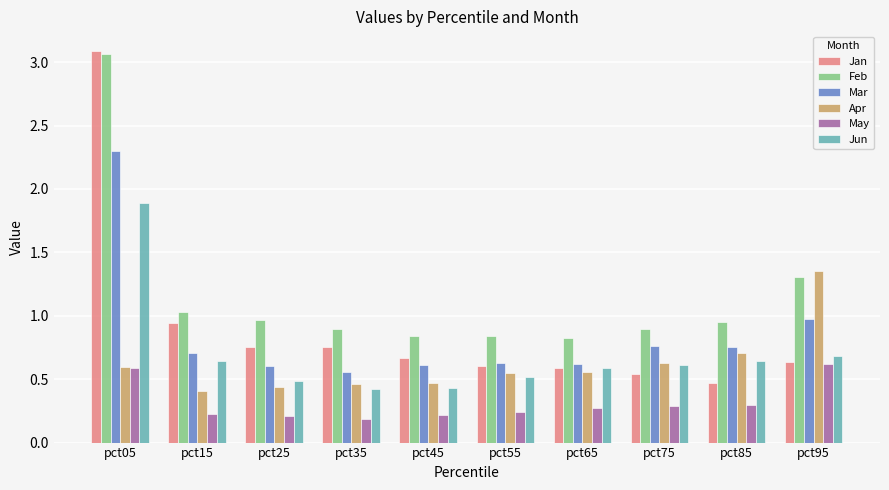

At which label is Jan closest to 1?

pct15